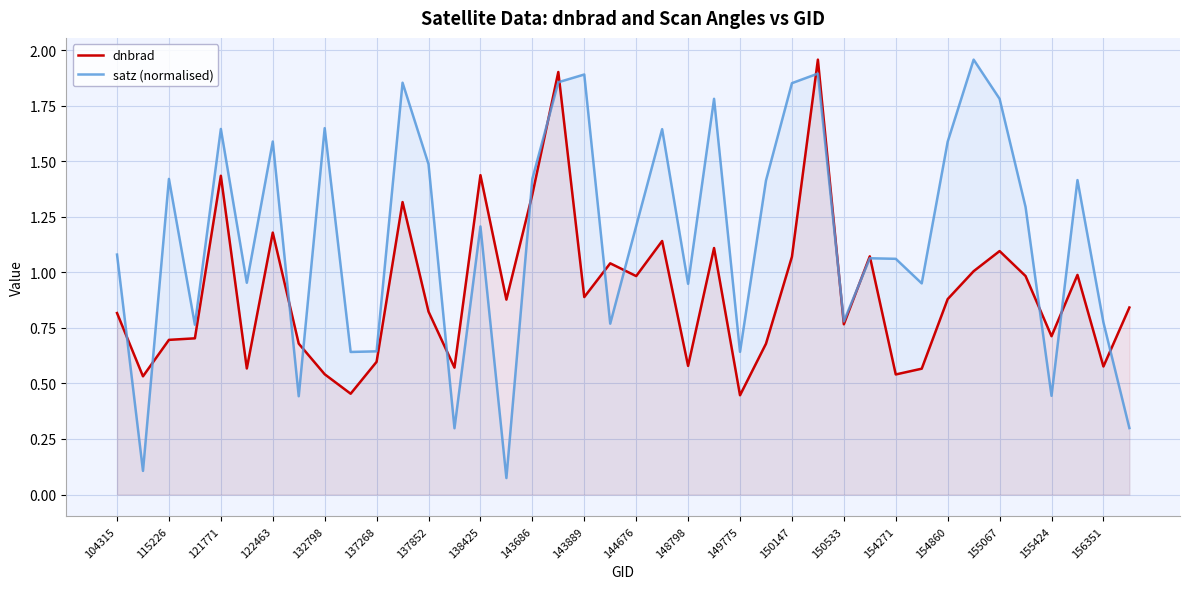

True or false: dnbrad and satz (normalised) intersect in this chart.

True